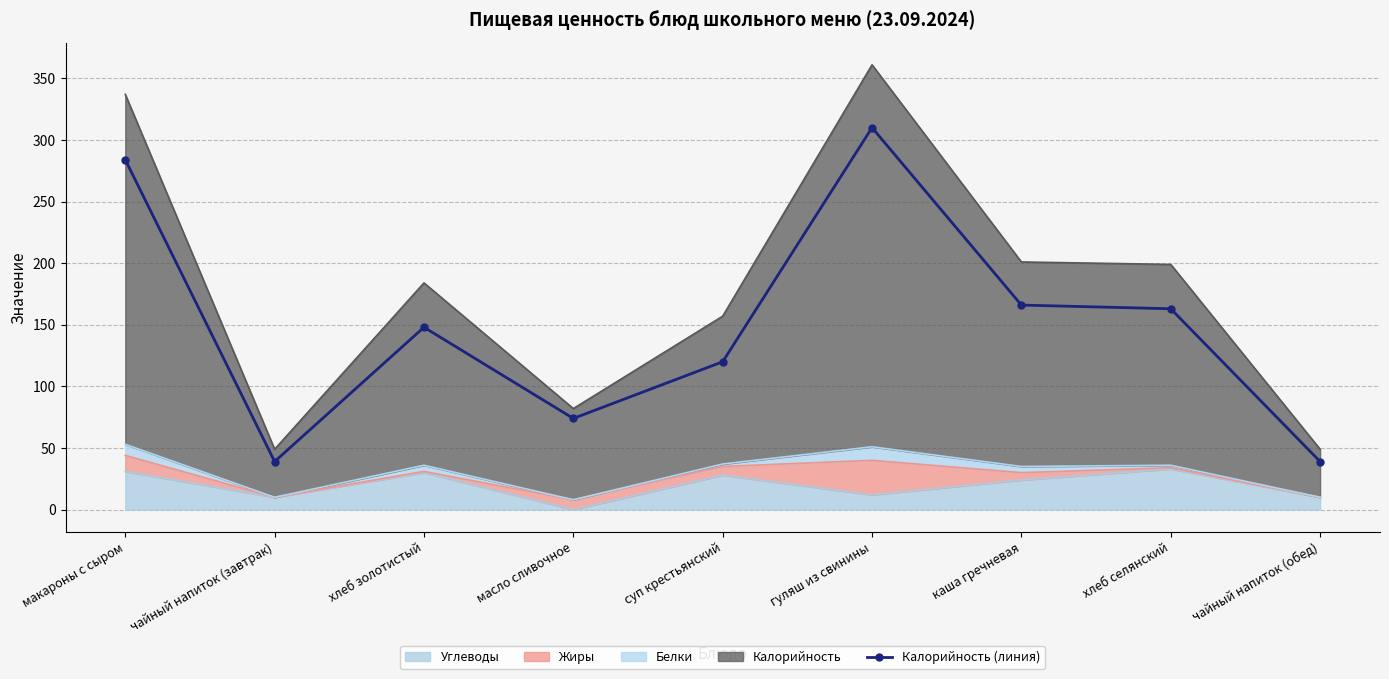

Reading right to left, what are all the values shown in this chart?

чайный напиток (обед)=39	хлеб селянский=163	каша гречневая=166	гуляш из свинины=310	суп крестьянский=120	масло сливочное=74	хлеб золотистый=148	чайный напиток (завтрак)=39	макароны с сыром=284